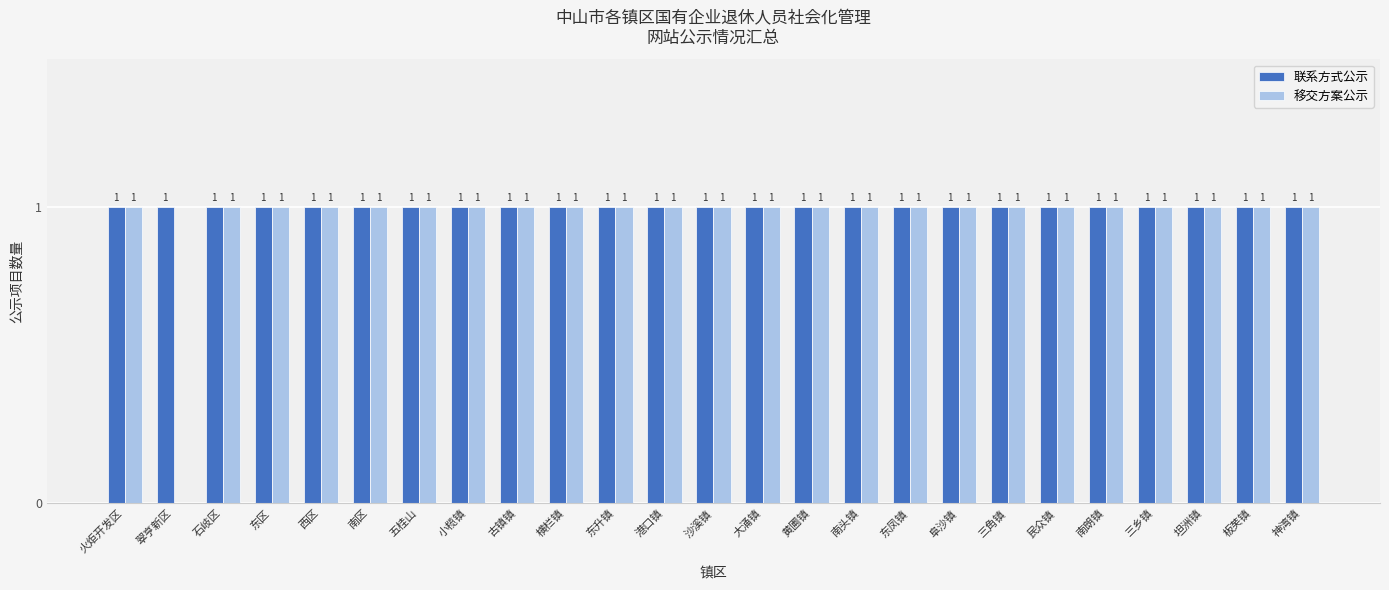

Reading left to right, list all the values displayed in this chart.

联系方式公示: 火炬开发区=1	翠亨新区=1	石岐区=1	东区=1	西区=1	南区=1	五桂山=1	小榄镇=1	古镇镇=1	横栏镇=1	东升镇=1	港口镇=1	沙溪镇=1	大涌镇=1	黄圃镇=1	南头镇=1	东凤镇=1	阜沙镇=1	三角镇=1	民众镇=1	南朗镇=1	三乡镇=1	坦洲镇=1	板芙镇=1	神湾镇=1
移交方案公示: 火炬开发区=1	翠亨新区=0	石岐区=1	东区=1	西区=1	南区=1	五桂山=1	小榄镇=1	古镇镇=1	横栏镇=1	东升镇=1	港口镇=1	沙溪镇=1	大涌镇=1	黄圃镇=1	南头镇=1	东凤镇=1	阜沙镇=1	三角镇=1	民众镇=1	南朗镇=1	三乡镇=1	坦洲镇=1	板芙镇=1	神湾镇=1